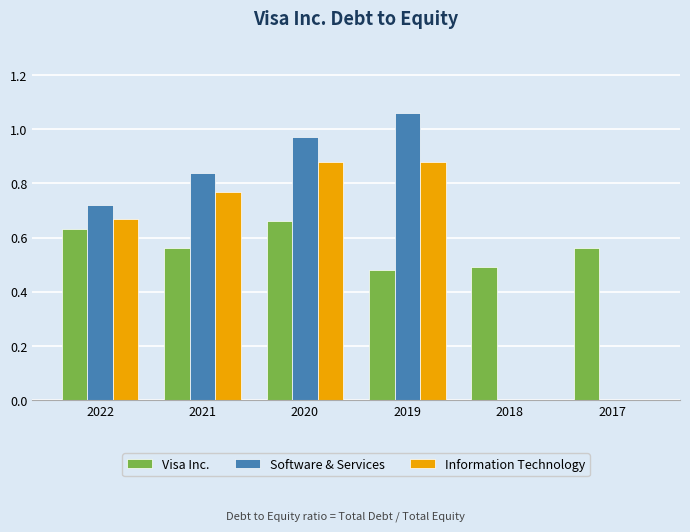

Which category has the highest value across all series?

2019